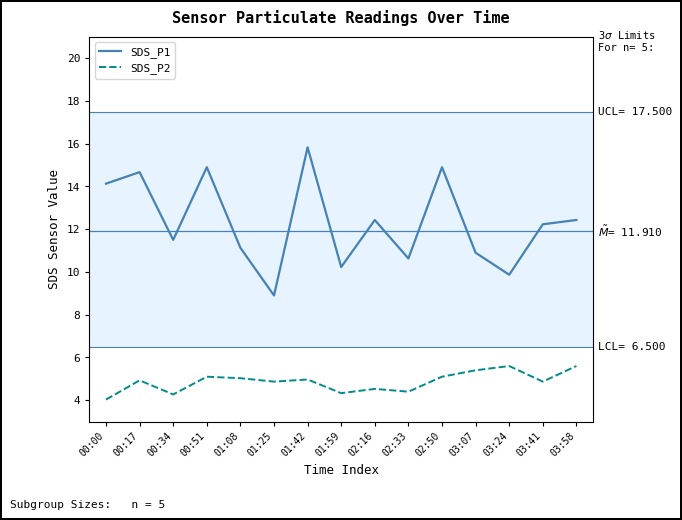

At which label is SDS_P2 closest to 4?

00:00